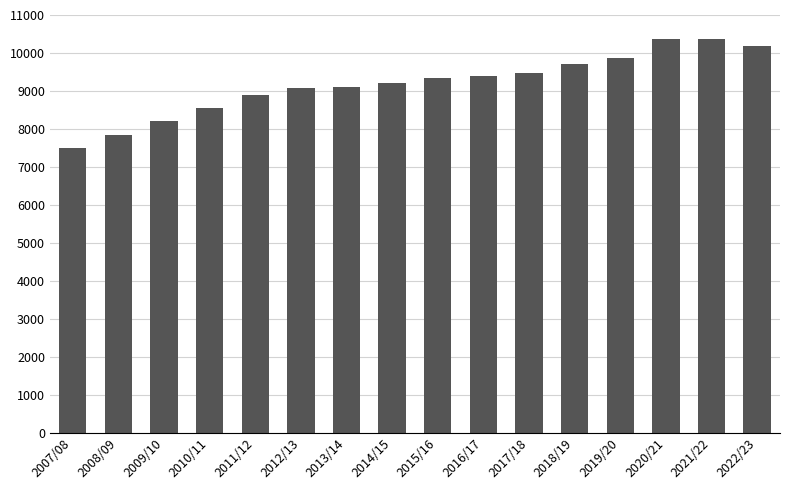

What is the maximum value shown in the chart?

10368